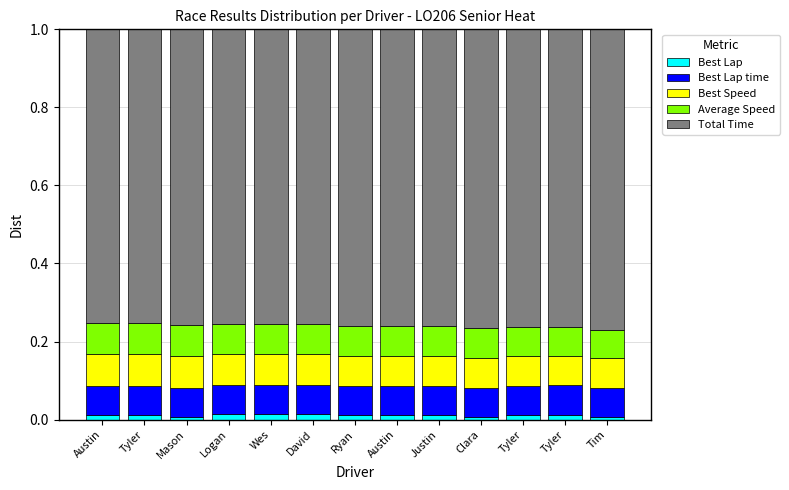

The value of Total Time at Tyler is 0.8. True or false?

True